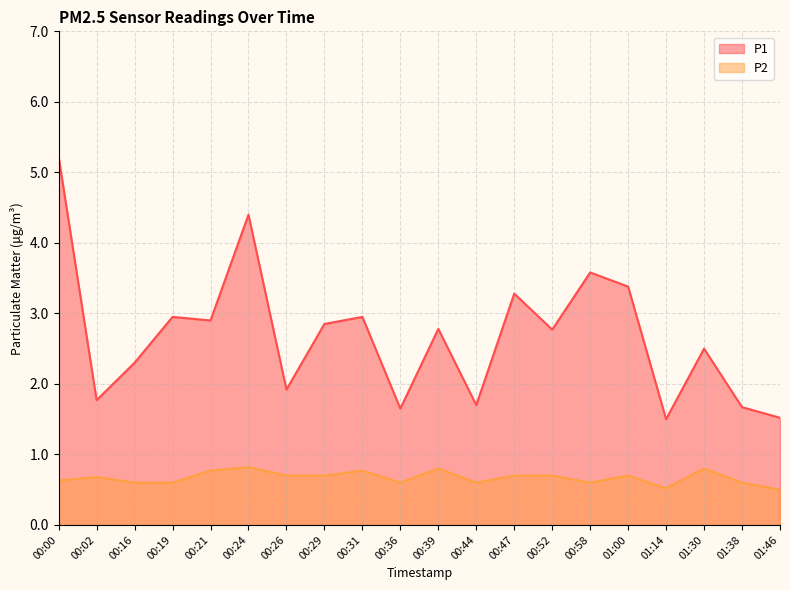

Which category has the highest value across all series?

00:00